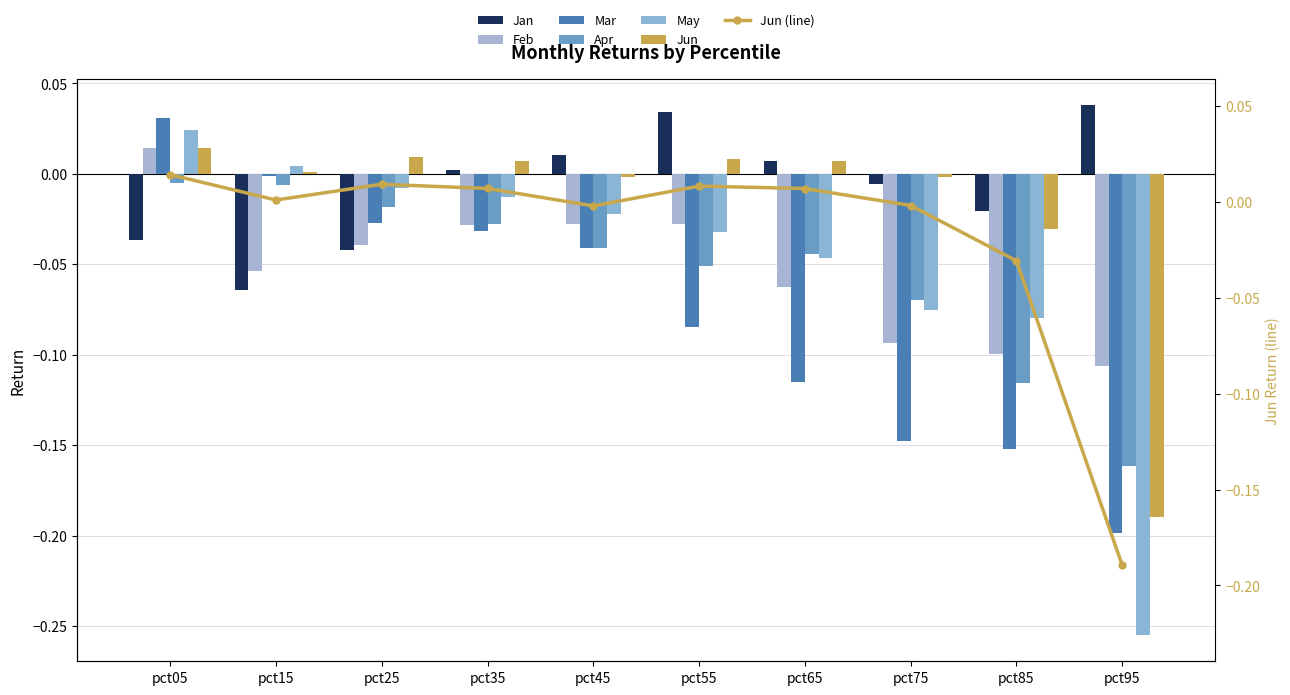

List the labels in order of Jan value, largest first.

pct95, pct55, pct45, pct65, pct35, pct75, pct85, pct05, pct25, pct15